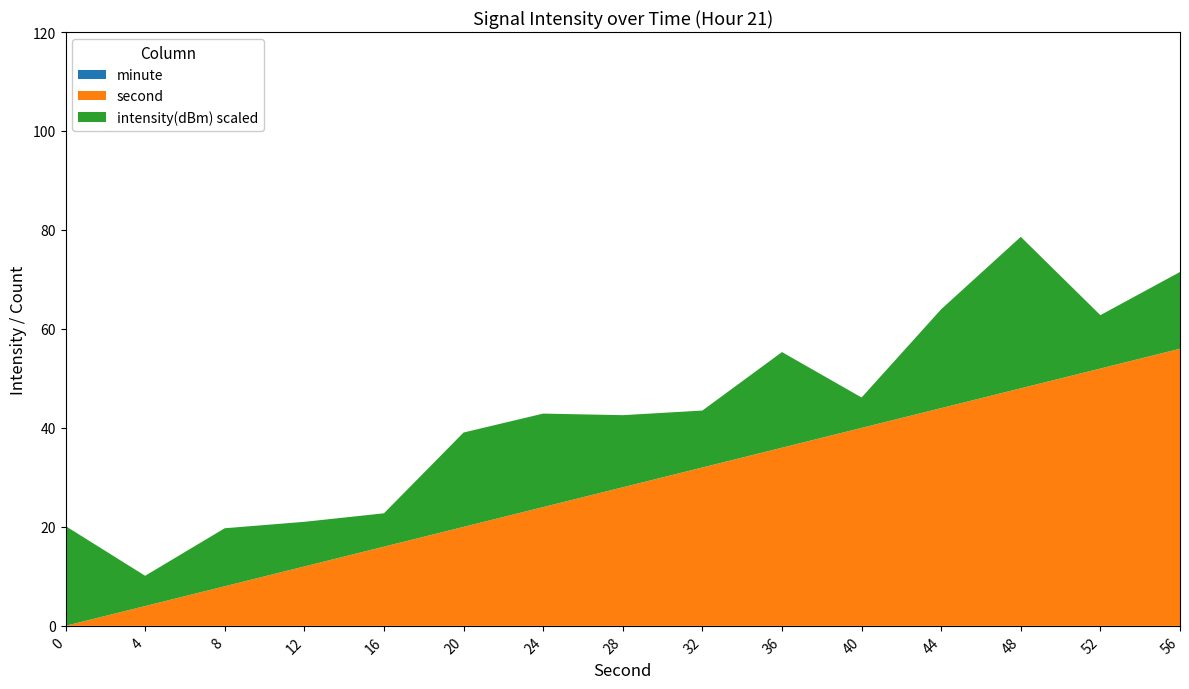

Reading right to left, extract all data points from this chart.

minute: 56=0.0	52=0.0	48=0.0	44=0.0	40=0.0	36=0.0	32=0.0	28=0.0	24=0.0	20=0.0	16=0.0	12=0.0	8=0.0	4=0.0	0=0.0
second: 56=56.0	52=52.0	48=48.0	44=44.0	40=40.0	36=36.0	32=32.0	28=28.0	24=24.0	20=20.0	16=16.0	12=12.0	8=8.0	4=4.0	0=0.0
intensity(dBm): 56=-135.5	52=-130.8	48=-150.6	44=-140.0	40=-126.1	36=-139.3	32=-131.5	28=-134.6	24=-138.9	20=-139.1	16=-126.7	12=-129.0	8=-131.7	4=-126.1	0=-140.2